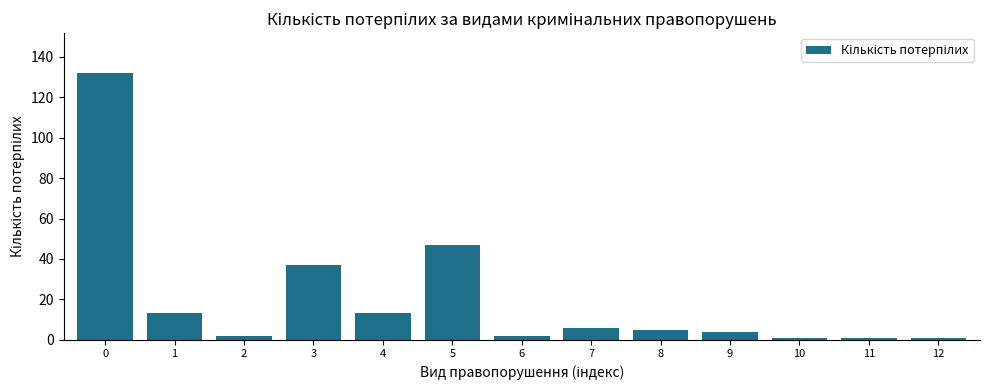

Reading right to left, transcribe all the data shown in this chart.

12=1	11=1	10=1	9=4	8=5	7=6	6=2	5=47	4=13	3=37	2=2	1=13	0=132